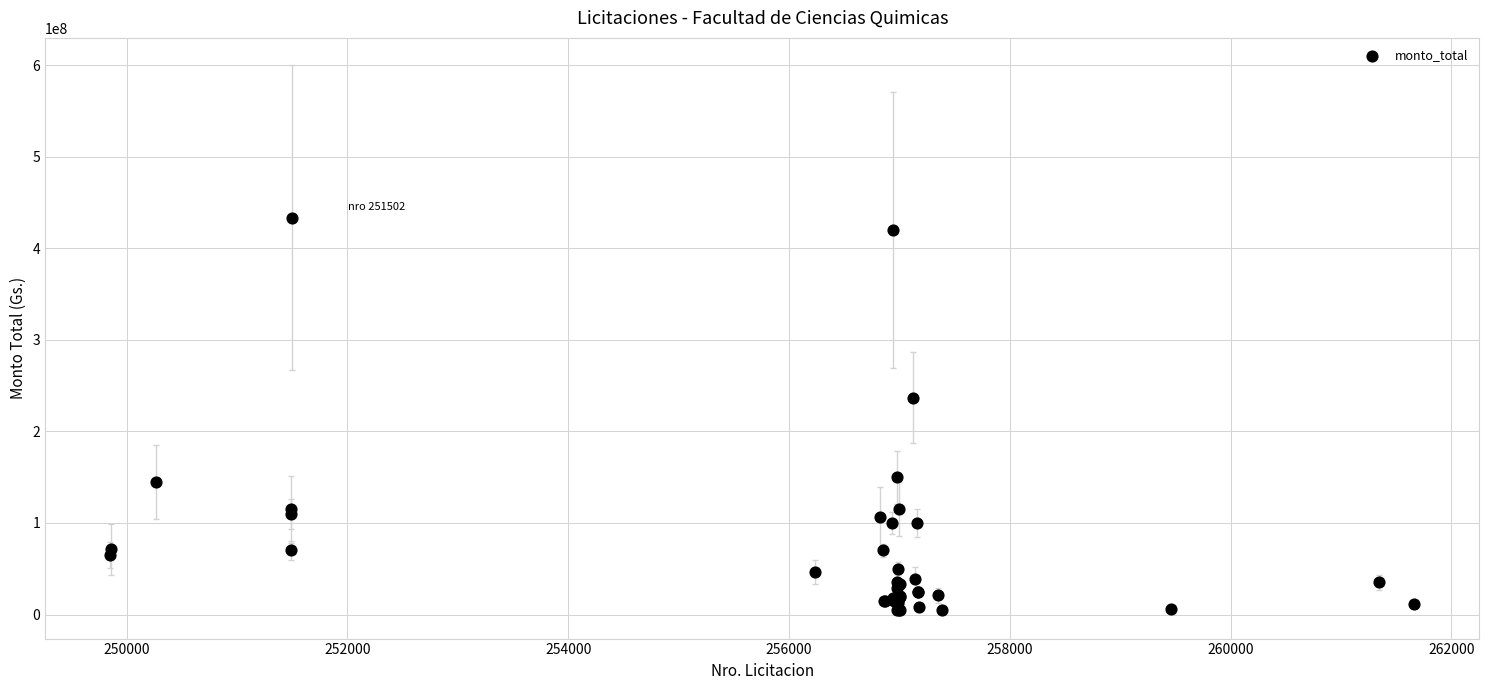

What Y value in the scatter plot is closest to 219036062?

237000000